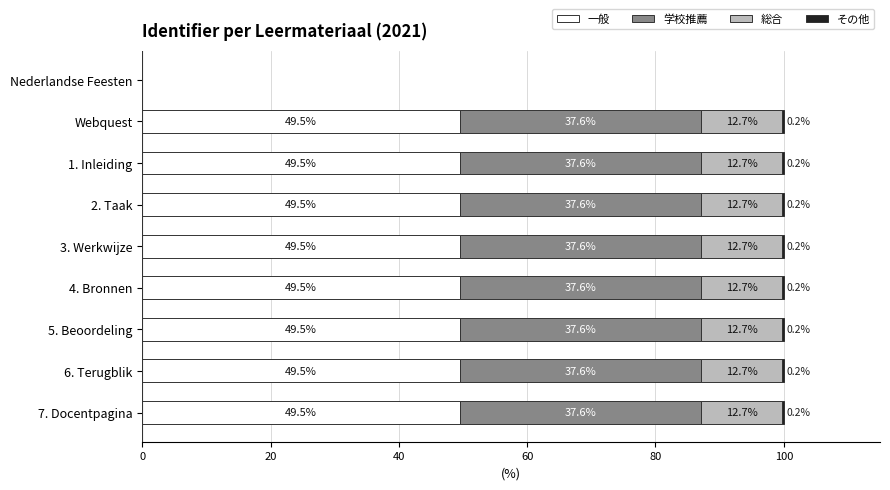

What is the total value across all series at 6. Terugblik?

100.0